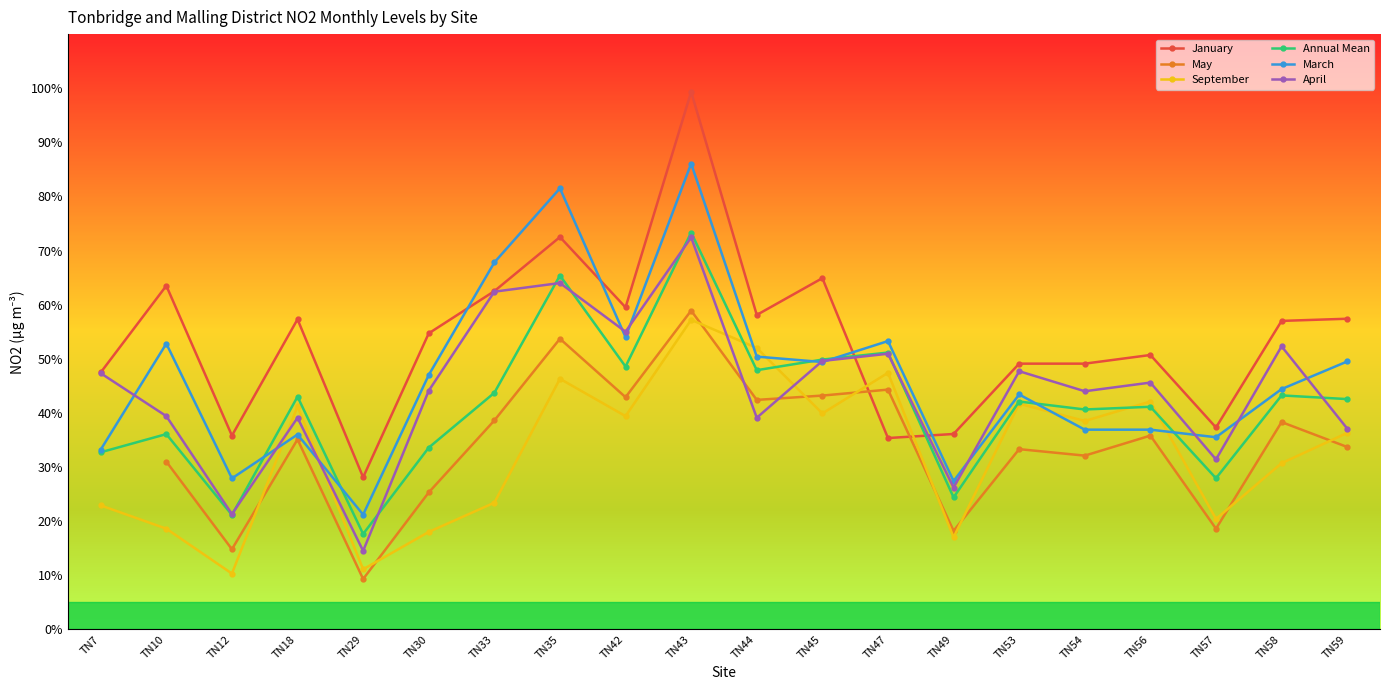

After their last crossing, which series has the higher values: May or September?

September